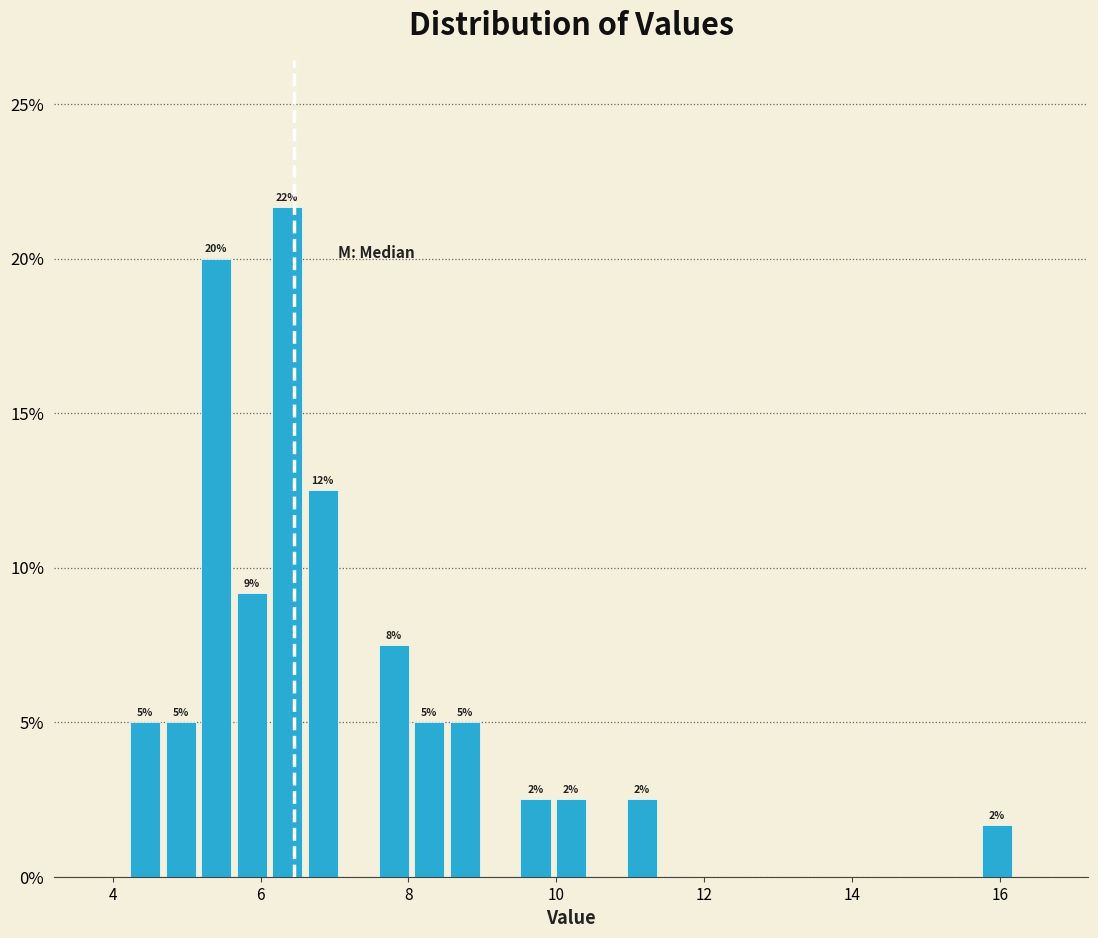

Around what value on the x-axis is the tallest bar? Give the approximate position of its centre, as read against the axis.

6.4